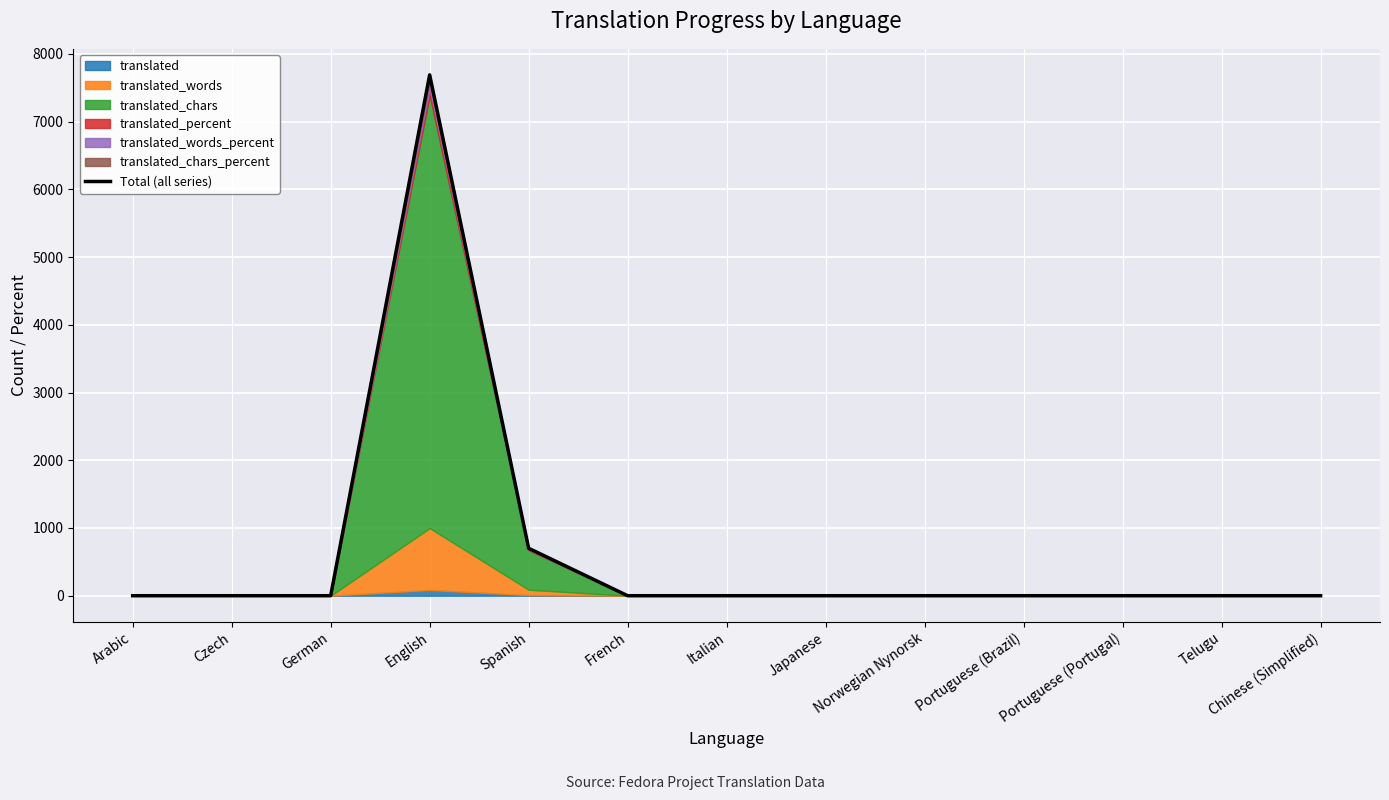

Reading left to right, extract all data points from this chart.

Arabic=0.0	Czech=0.0	German=0.0	English=7689.0	Spanish=700.3	French=0.0	Italian=0.0	Japanese=0.0	Norwegian Nynorsk=0.0	Portuguese (Brazil)=0.0	Portuguese (Portugal)=0.0	Telugu=0.0	Chinese (Simplified)=0.0